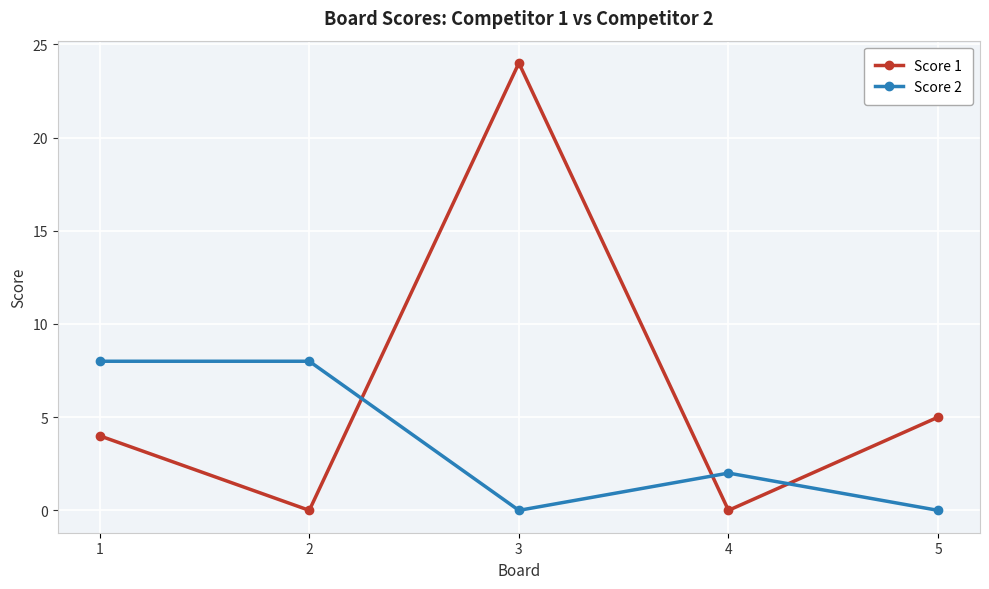

What is the highest value of the Score 1 series?

24